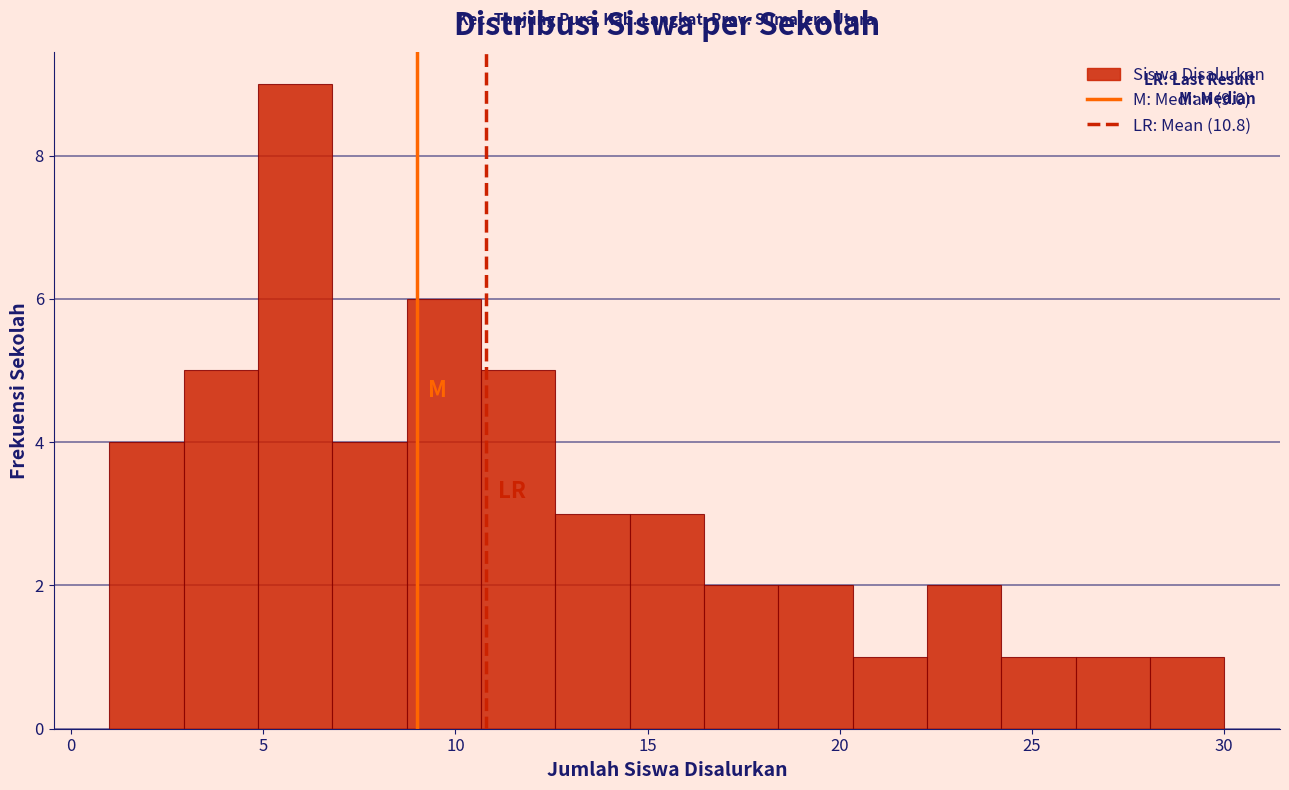

Around what value on the x-axis is the tallest bar? Give the approximate position of its centre, as read against the axis.

6.0